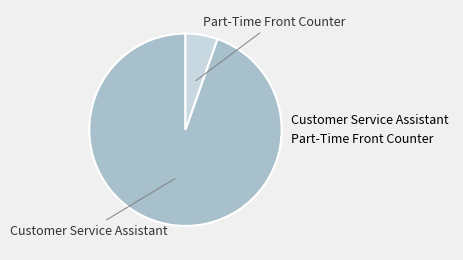

Which has a higher value, Part-Time Front Counter or Customer Service Assistant?

Customer Service Assistant